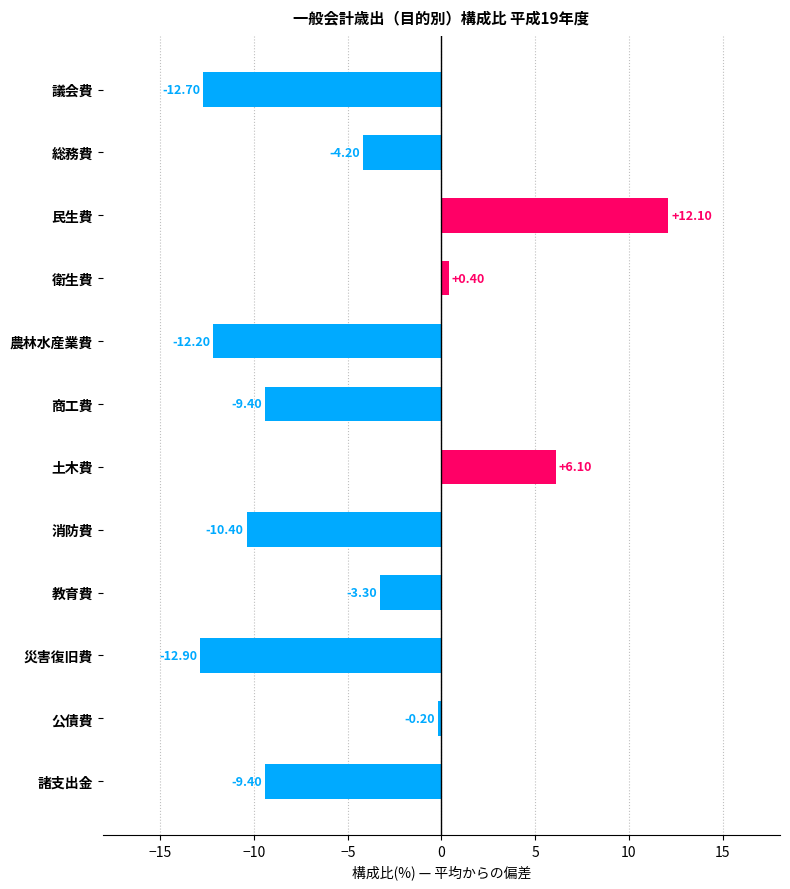

Where is the data nearest to the value 0?

公債費